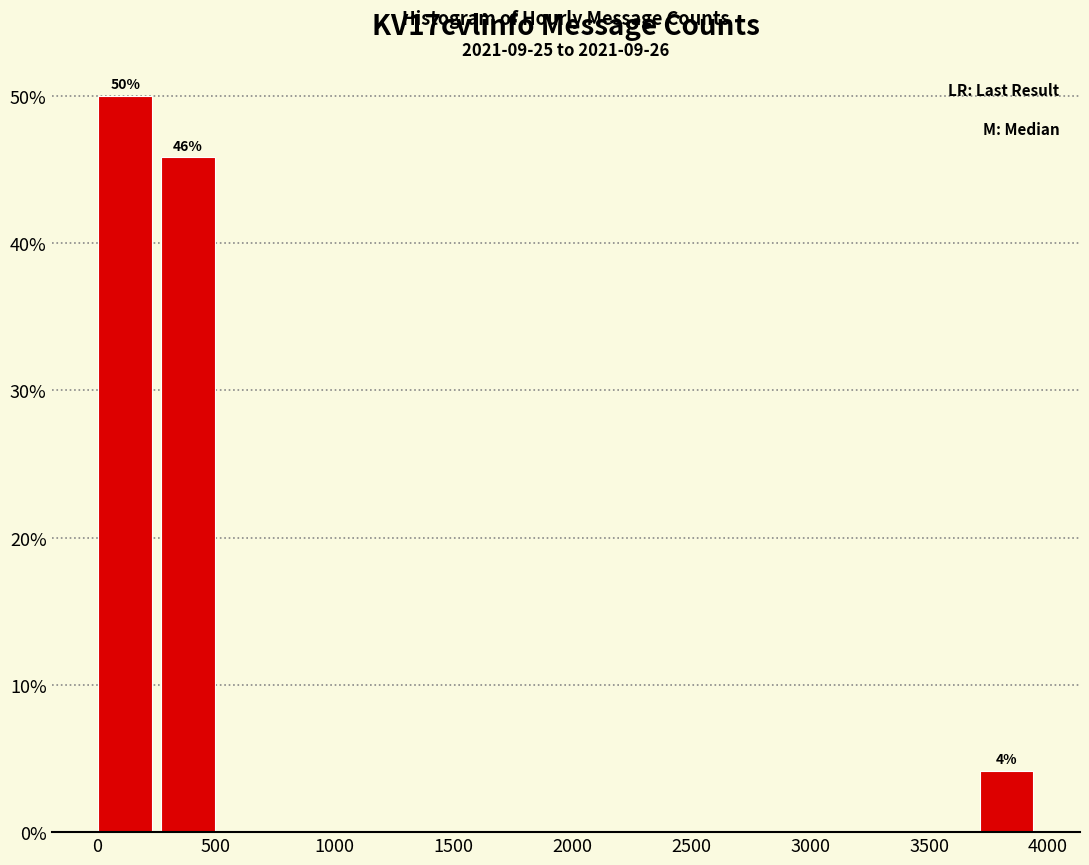

Over which range of the x-axis is the bar tallest?

0 to 250